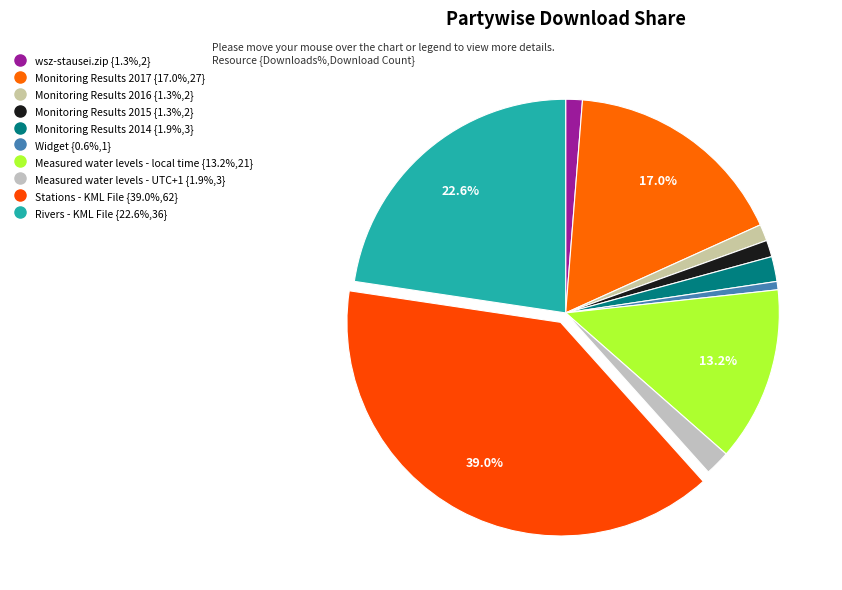

To the nearest percent, what is the difference between the largest and smallest slice percentages?

38%